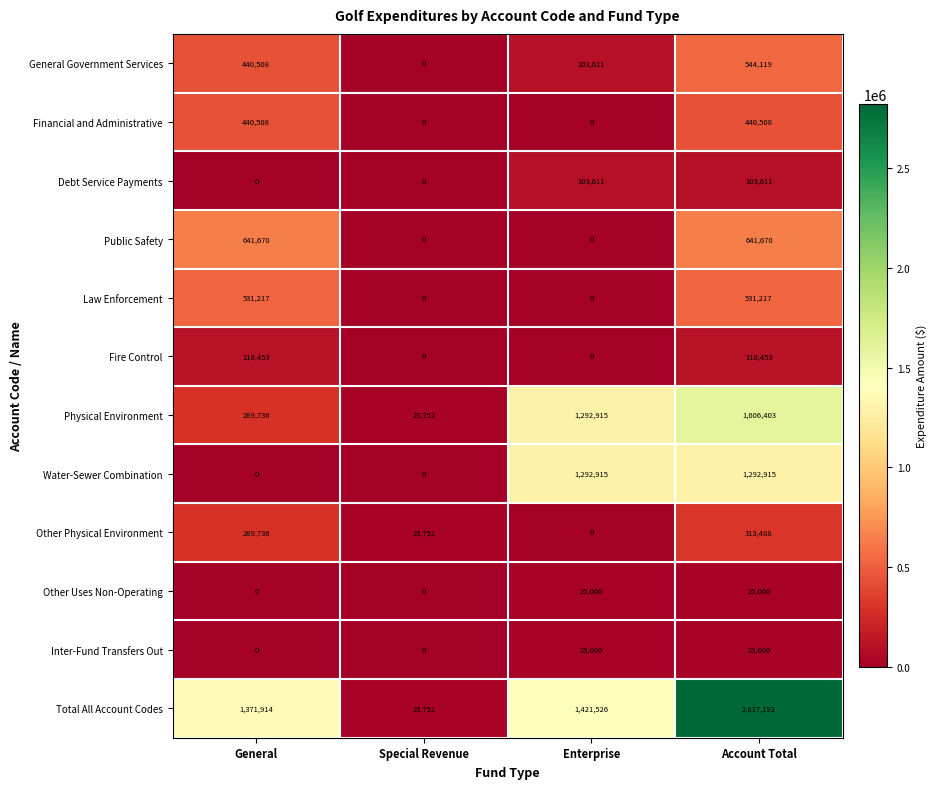

What is the greatest value displayed?

2817192